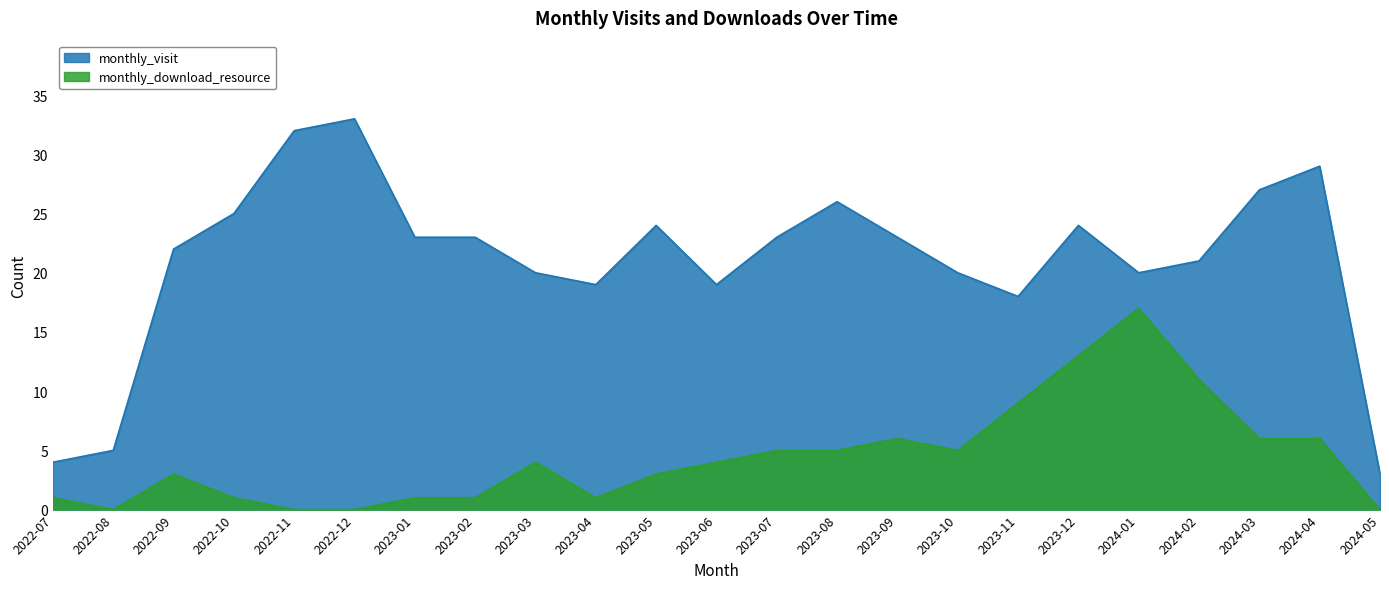

What is the sum of all monthly_visit values?

483